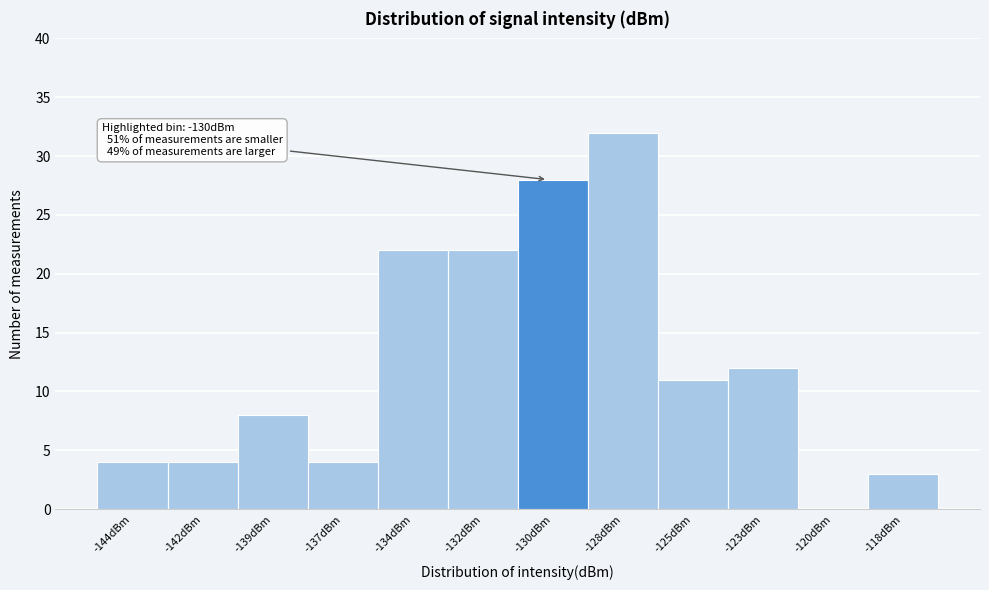

Reading left to right, what are all the values shown in this chart?

-144dBm=4	-142dBm=4	-139dBm=8	-137dBm=4	-134dBm=22	-132dBm=22	-130dBm=28	-128dBm=32	-125dBm=11	-123dBm=12	-120dBm=0	-118dBm=3